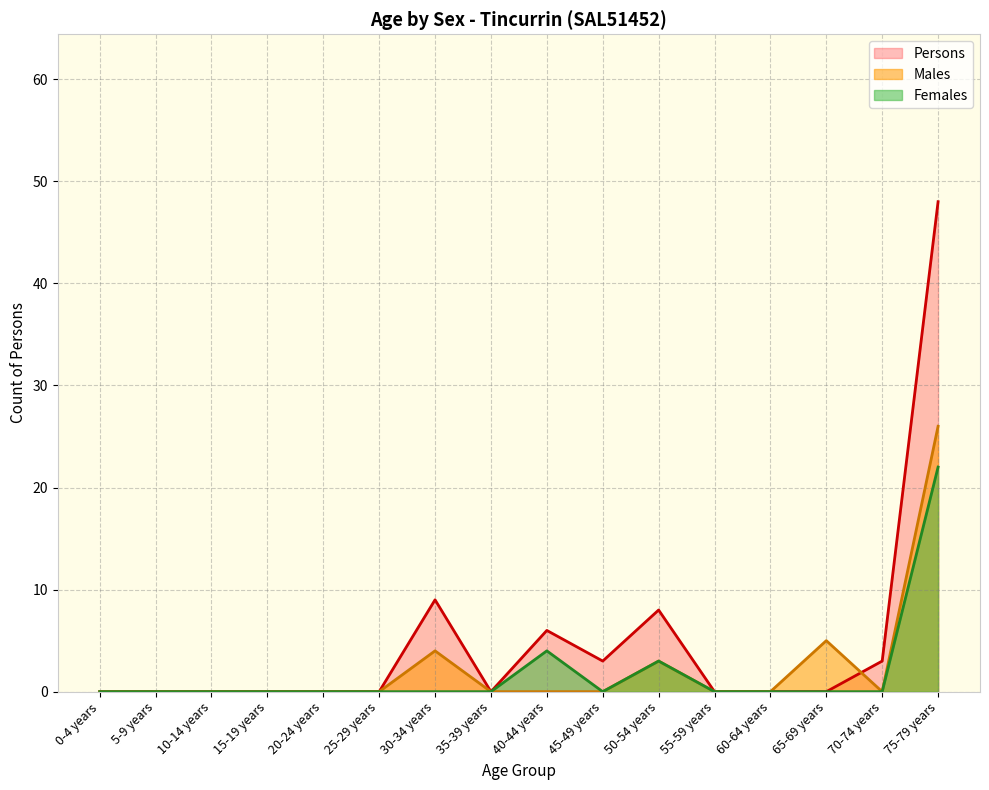

Where do Males and Persons first cross each other?

65-69 years and 70-74 years